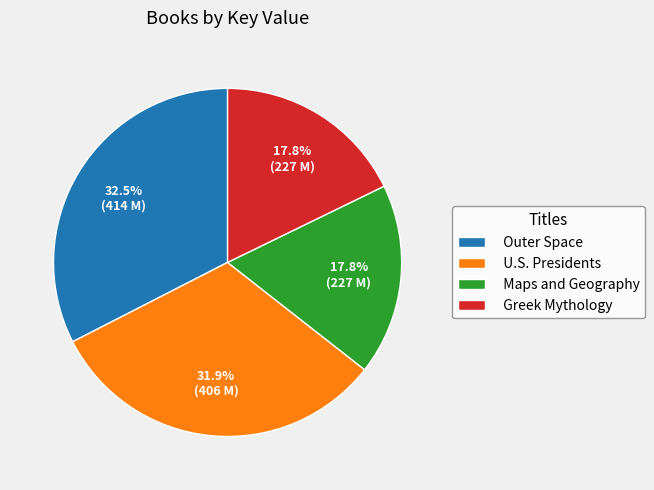

Does U.S. Presidents represent more than half of the total?

No